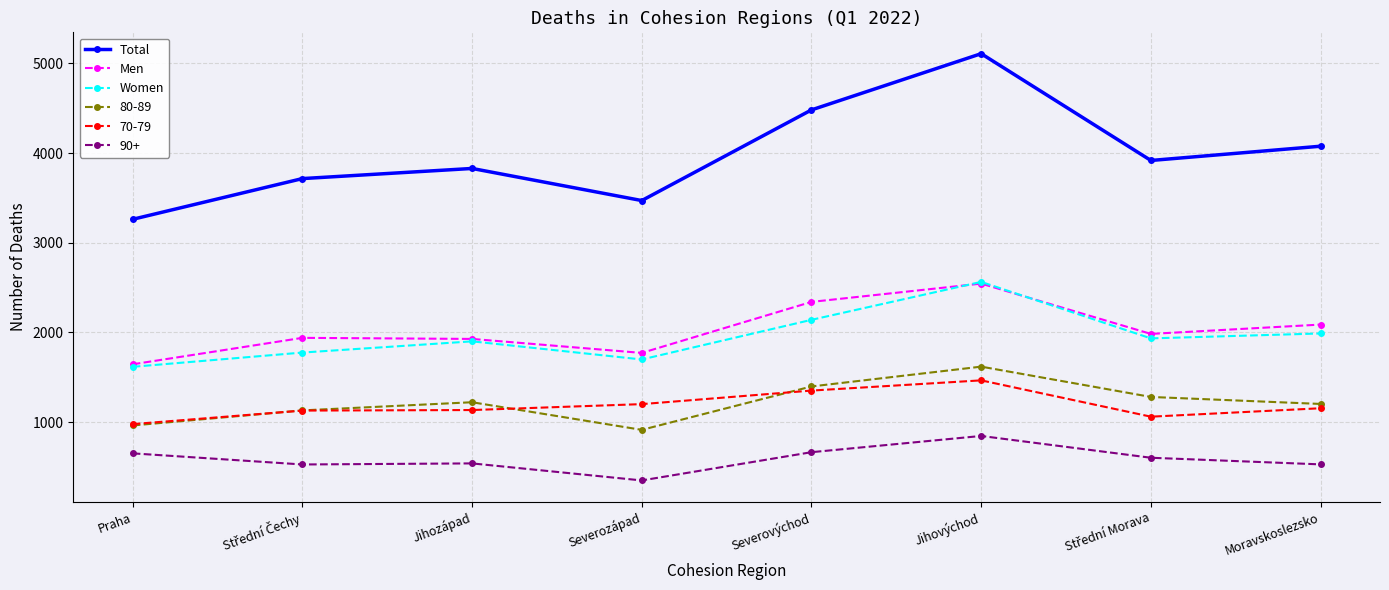

True or false: Total and Women intersect in this chart.

False